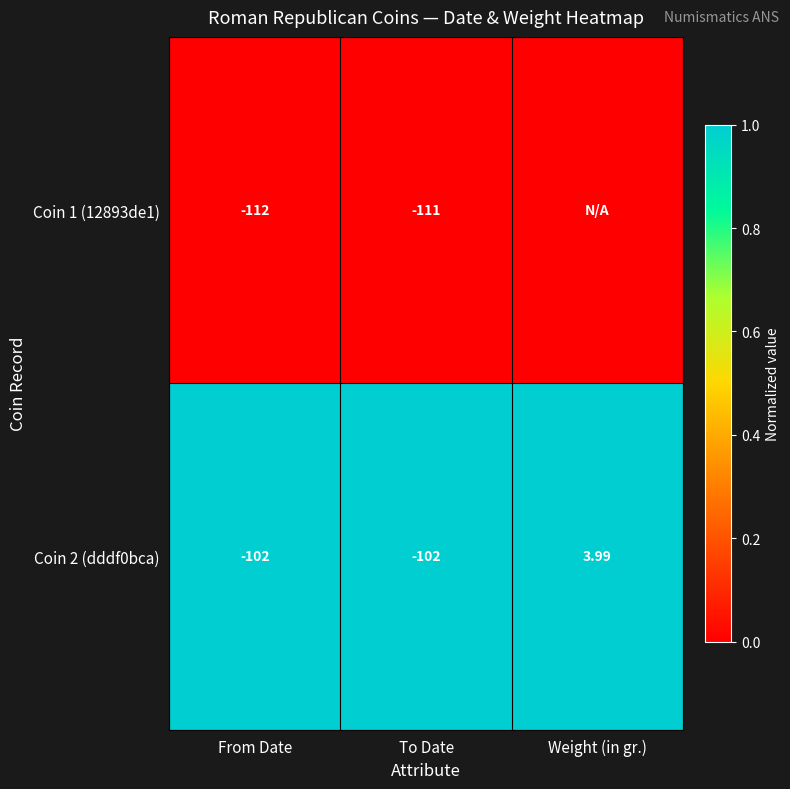

Is the value of Coin 2 (dddf0bca) at To Date greater than the value of Coin 1 (12893de1) at From Date?

Yes